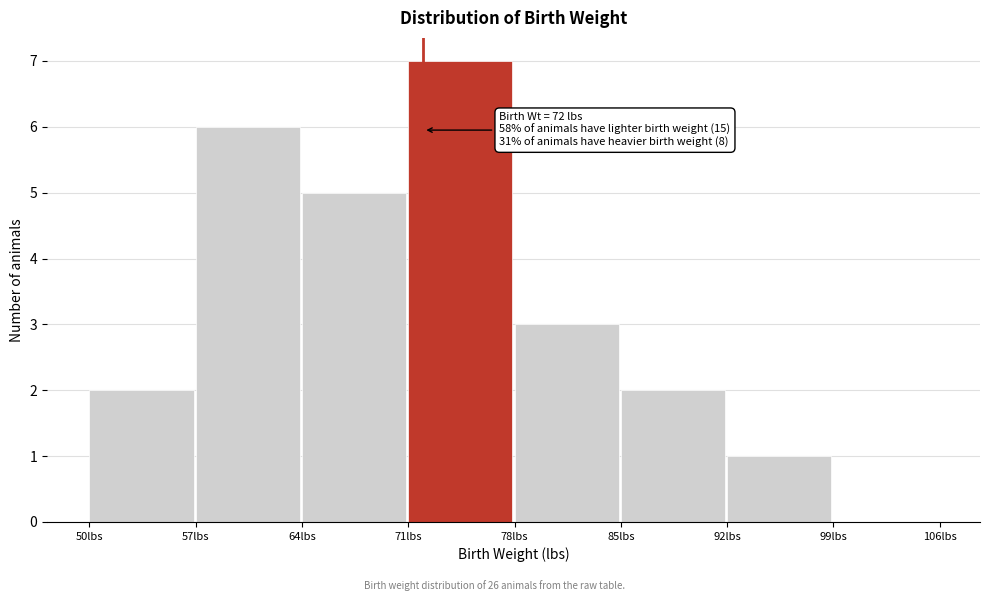

Over which range of the x-axis is the bar tallest?

71 to 78